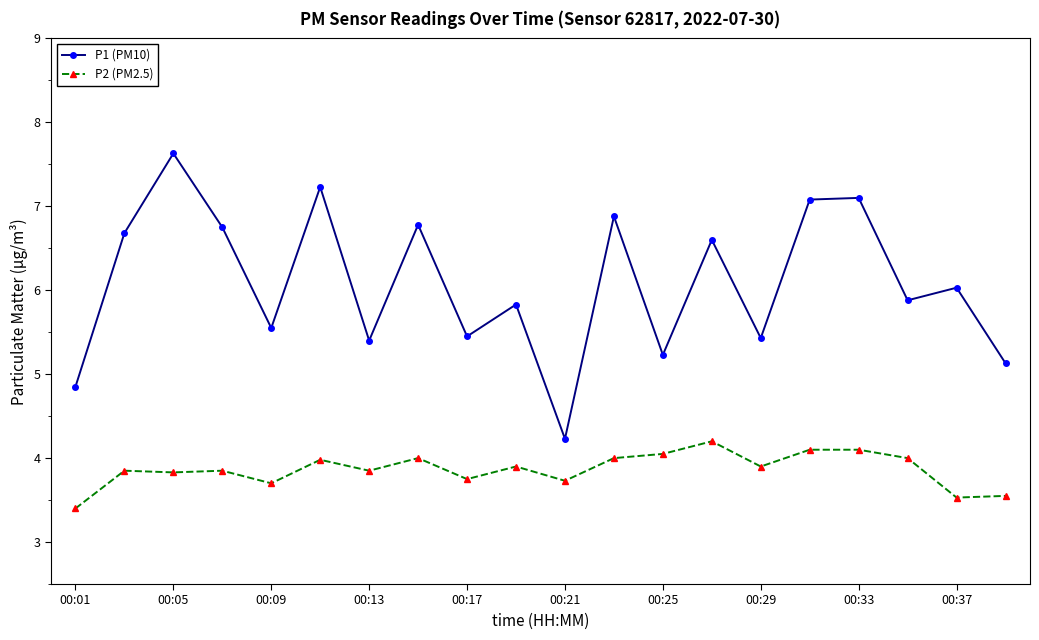

What are all the series names shown in the legend?

P1 (PM10), P2 (PM2.5)